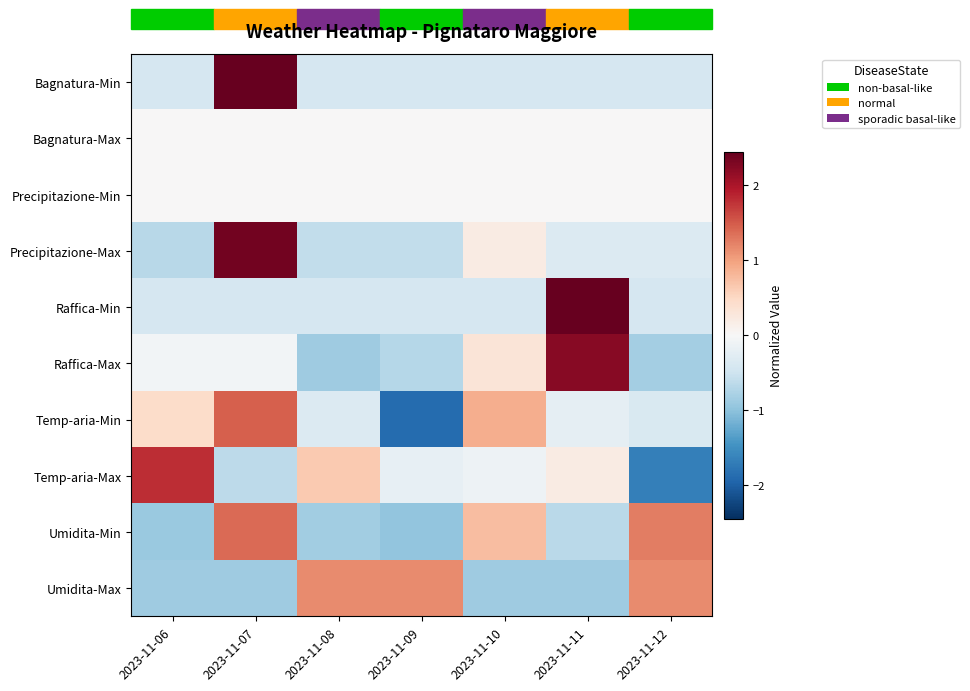

What is the maximum value shown in the chart?

2.4